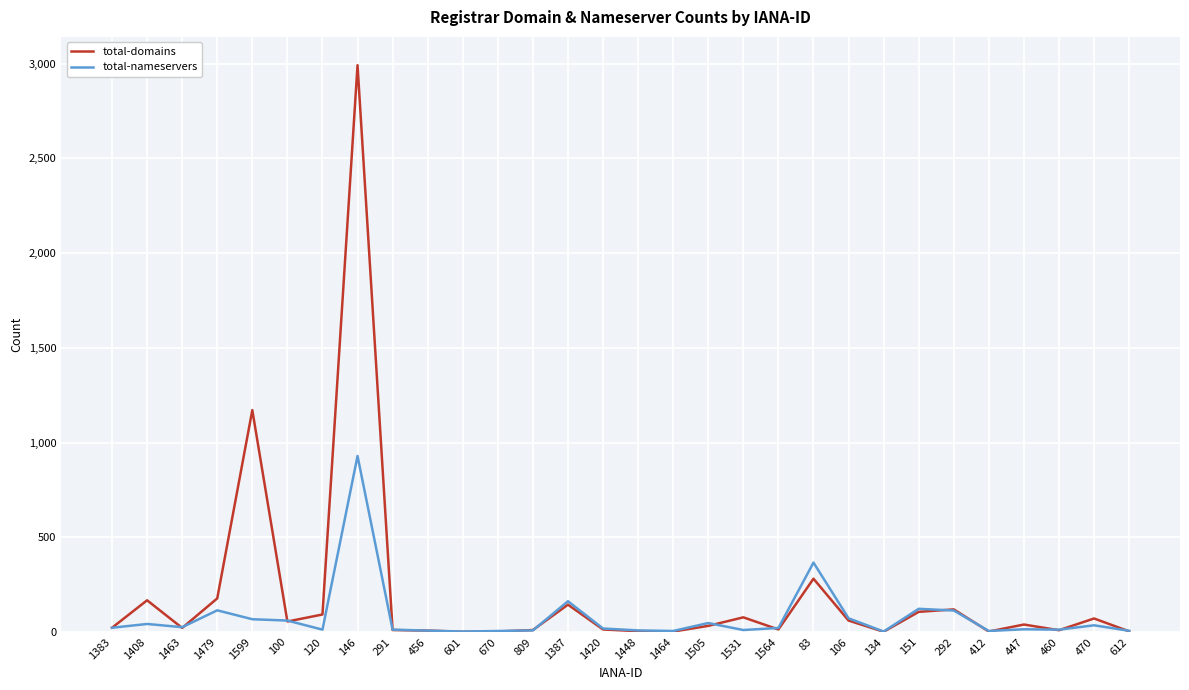

What position from the right is 1420?

16